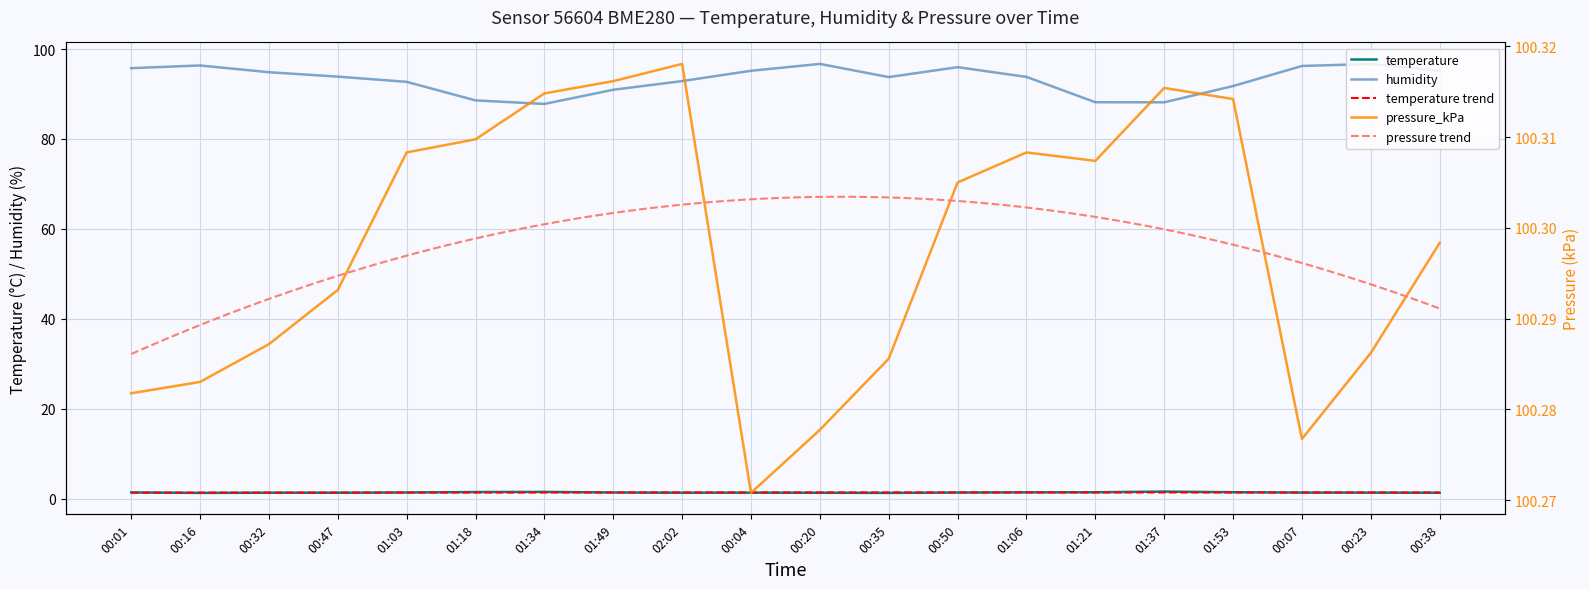

Reading right to left, list all the values displayed in this chart.

temperature: 1.4	1.4	1.4	1.5	1.6	1.5	1.5	1.4	1.4	1.4	1.4	1.4	1.4	1.6	1.5	1.4	1.4	1.4	1.4	1.4
humidity: 95.2	96.7	96.2	91.8	88.2	88.2	93.8	96.0	93.8	96.7	95.2	92.9	90.9	87.8	88.6	92.7	93.9	94.8	96.3	95.7
pressure_kPa: 100.3	100.3	100.3	100.3	100.3	100.3	100.3	100.3	100.3	100.3	100.3	100.3	100.3	100.3	100.3	100.3	100.3	100.3	100.3	100.3